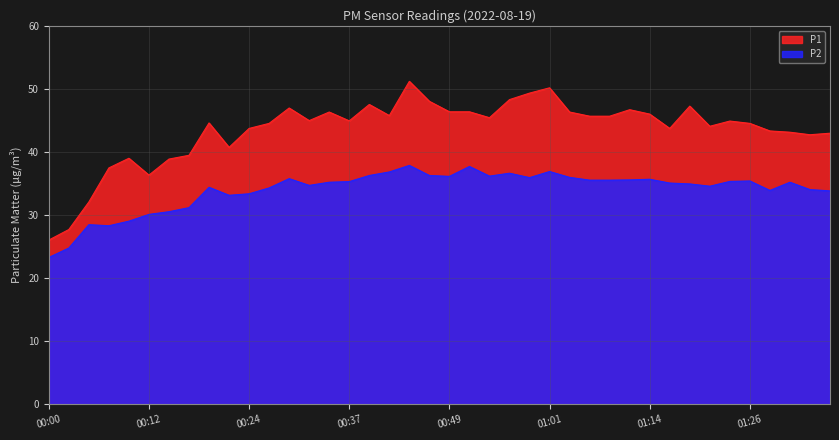

What are all the series names shown in the legend?

P1, P2